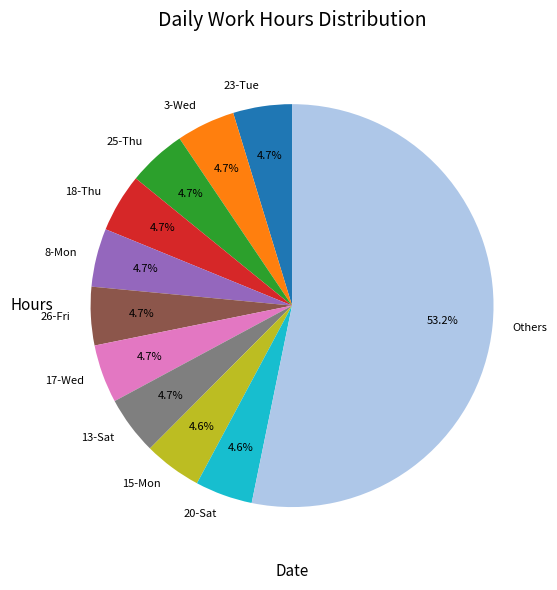

What percentage is NOT represented by 17-Wed?

95.3%